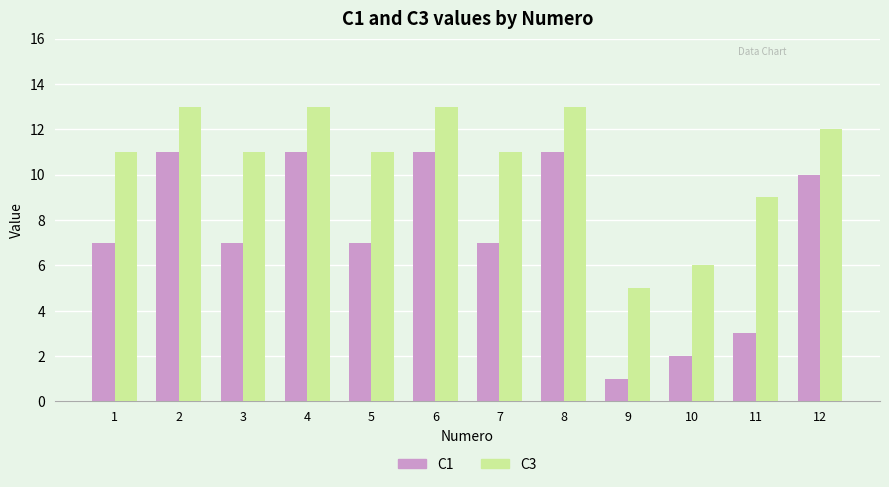

Reading left to right, list all the values displayed in this chart.

C1: 1=7	2=11	3=7	4=11	5=7	6=11	7=7	8=11	9=1	10=2	11=3	12=10
C3: 1=11	2=13	3=11	4=13	5=11	6=13	7=11	8=13	9=5	10=6	11=9	12=12